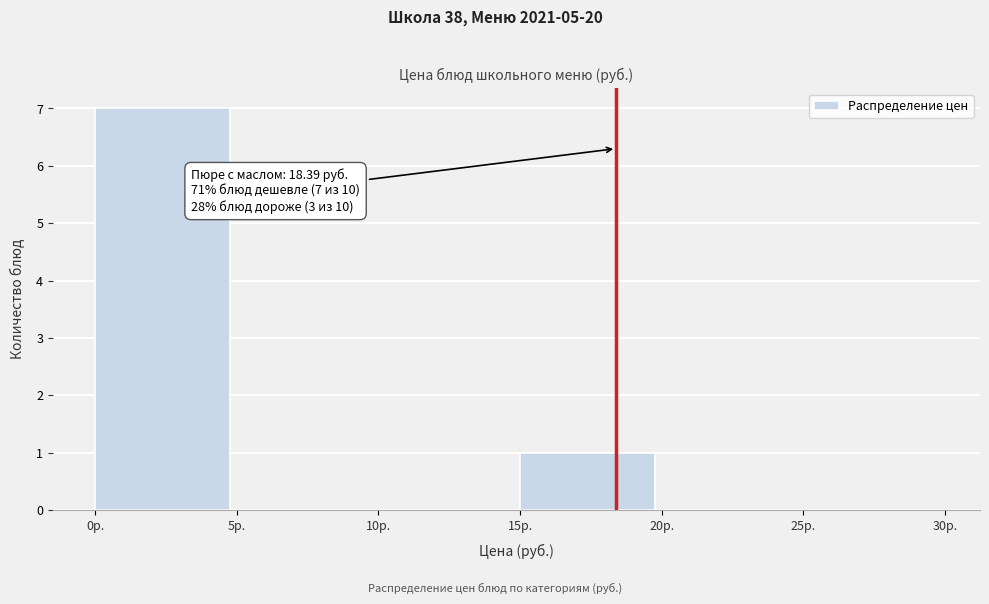

Which range on the x-axis has the tallest bar?

0 to 5